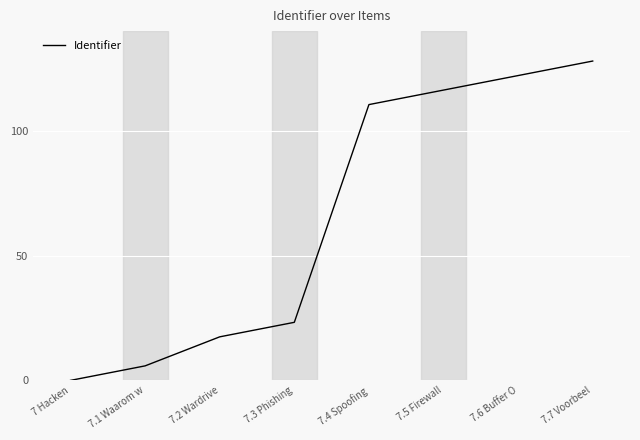

List the labels in order of value, largest first.

7.7 Voorbeel, 7.6 Buffer O, 7.5 Firewall, 7.4 Spoofing, 7.3 Phishing, 7.2 Wardrive, 7.1 Waarom w, 7 Hacken